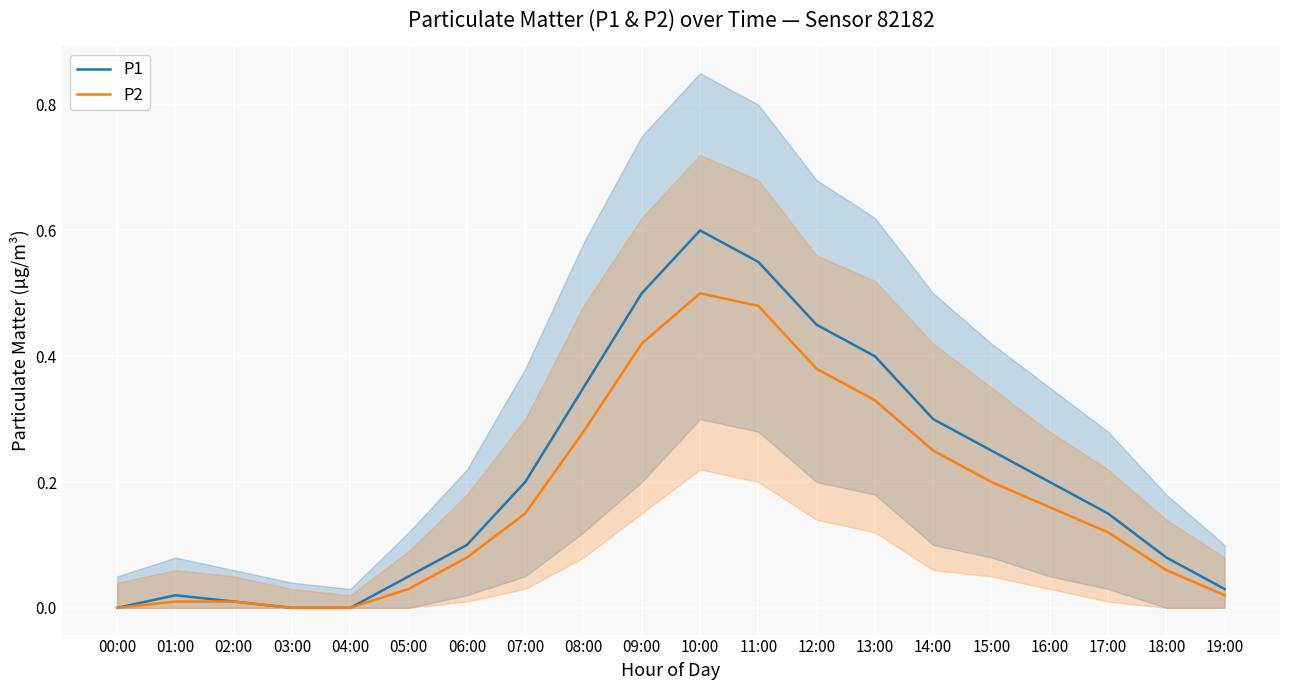

True or false: P1 and P2 intersect in this chart.

False